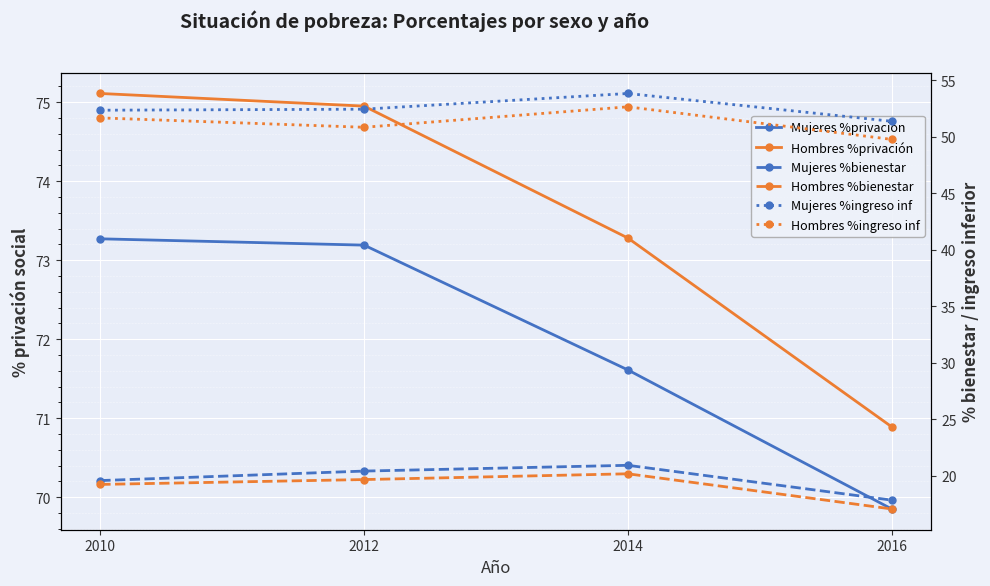

Rank the categories by Hombres %ingreso inf value from lowest to highest.

2016, 2012, 2010, 2014